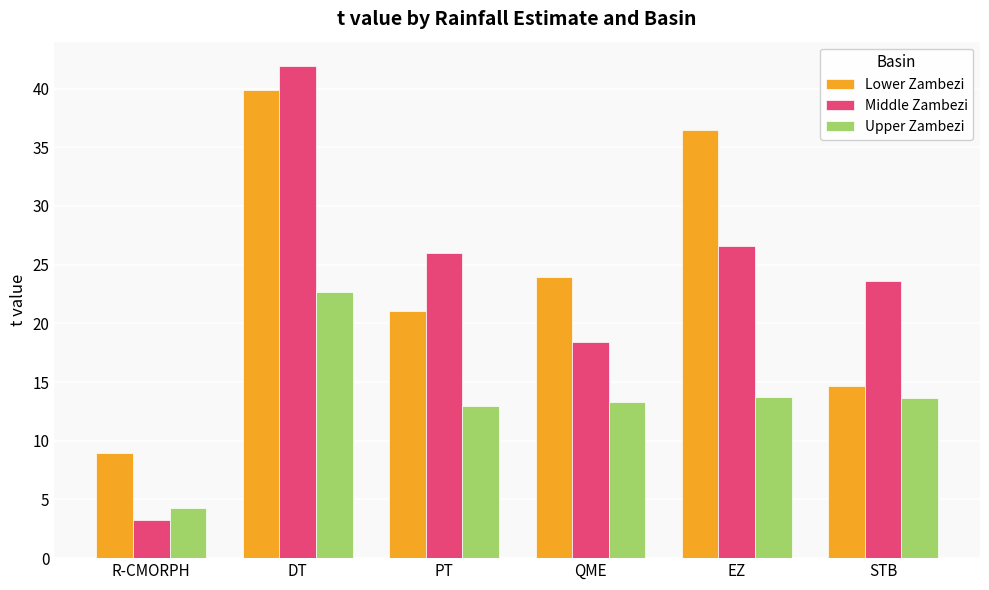

What is the total value across all series at STB?

51.9